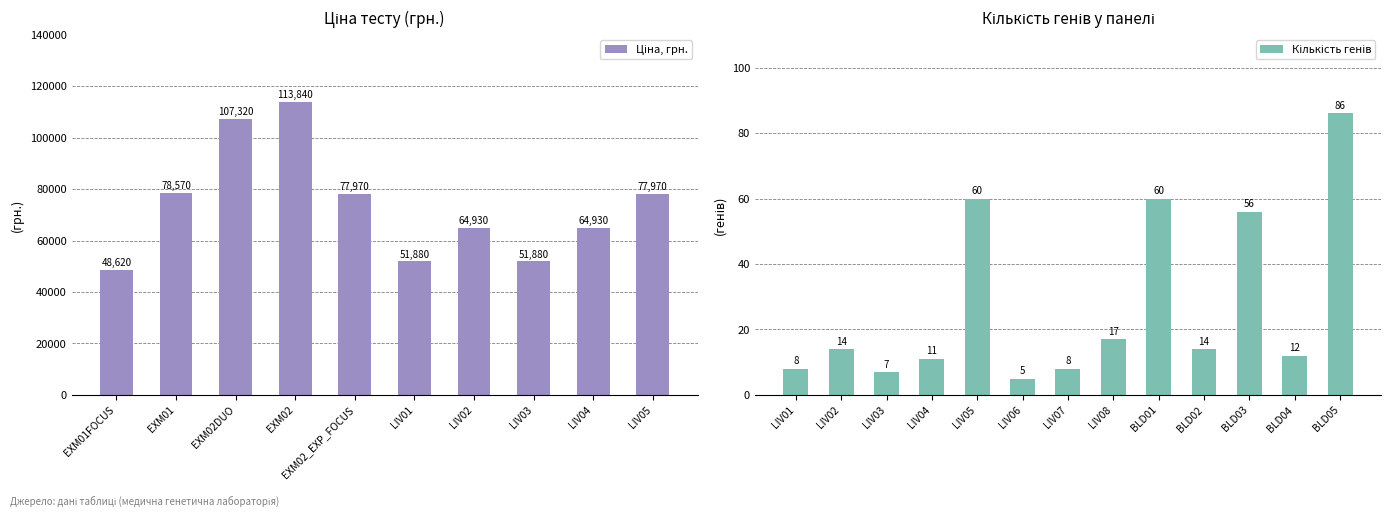

What is the label of the 10th bar from the right?

LIV04